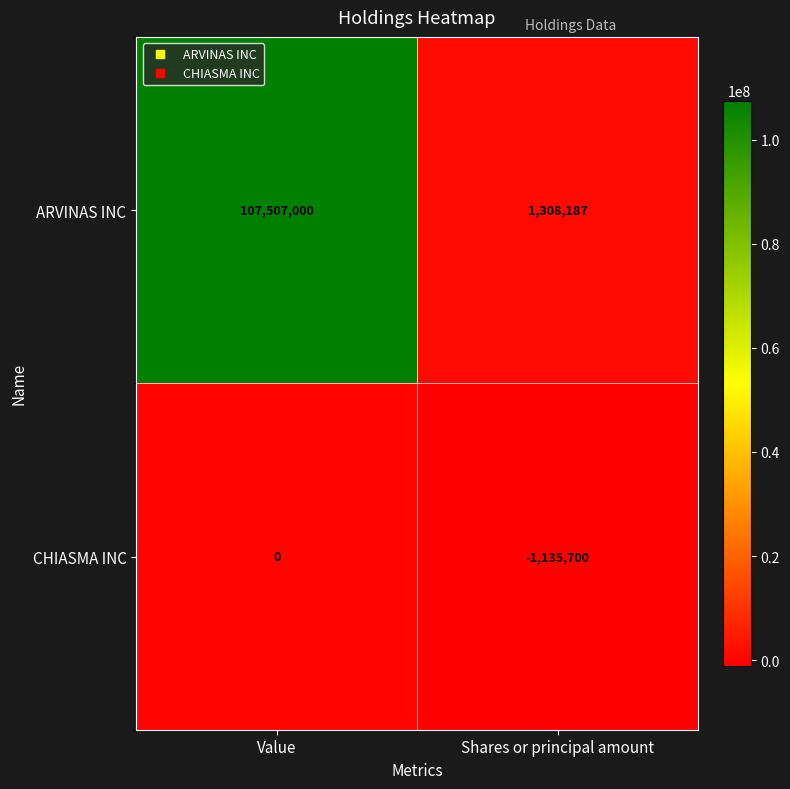

Which series has the largest range (max minus min)?

ARVINAS INC